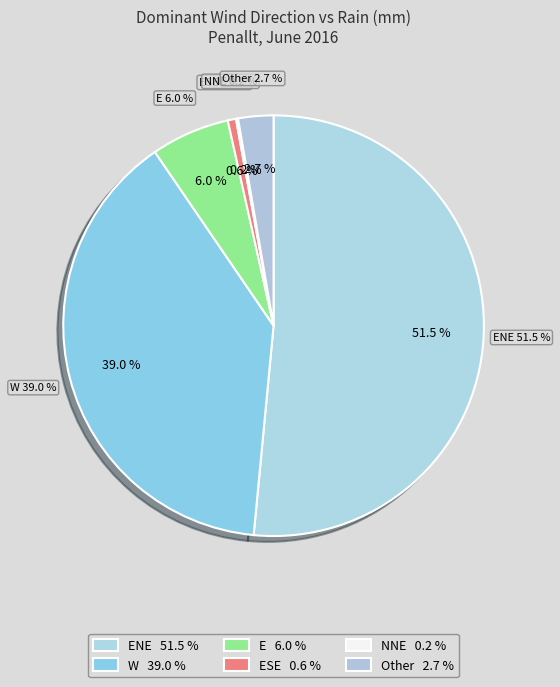

Count the number of slices in the pie.

6